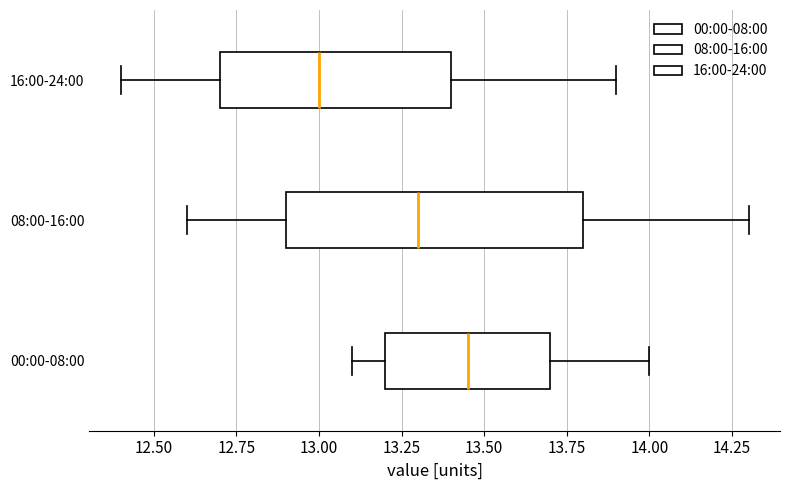

Where does the median line of the box for 00:00-08:00 sit on the x-axis? The values are not printed on the chart, so give them approximately, as read against the axis.

13.45